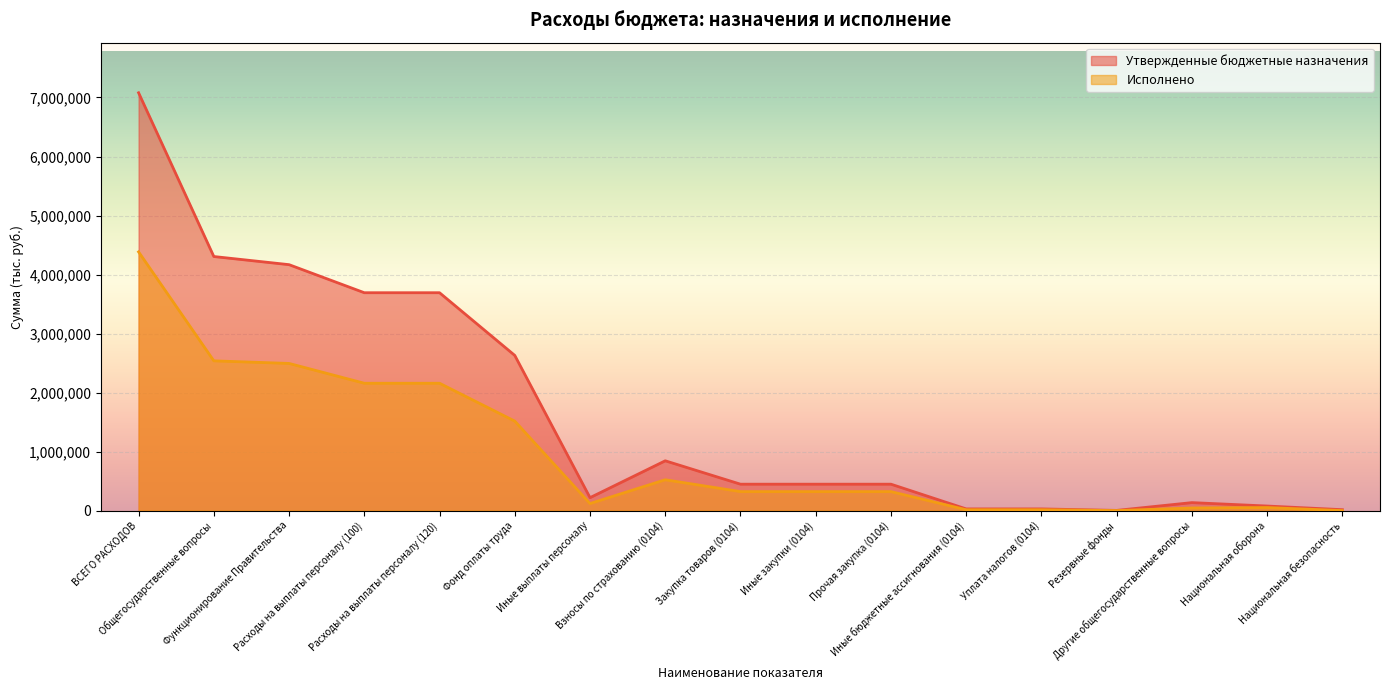

True or false: Утвержденные бюджетные назначения has more than 2 interior local peaks.

False